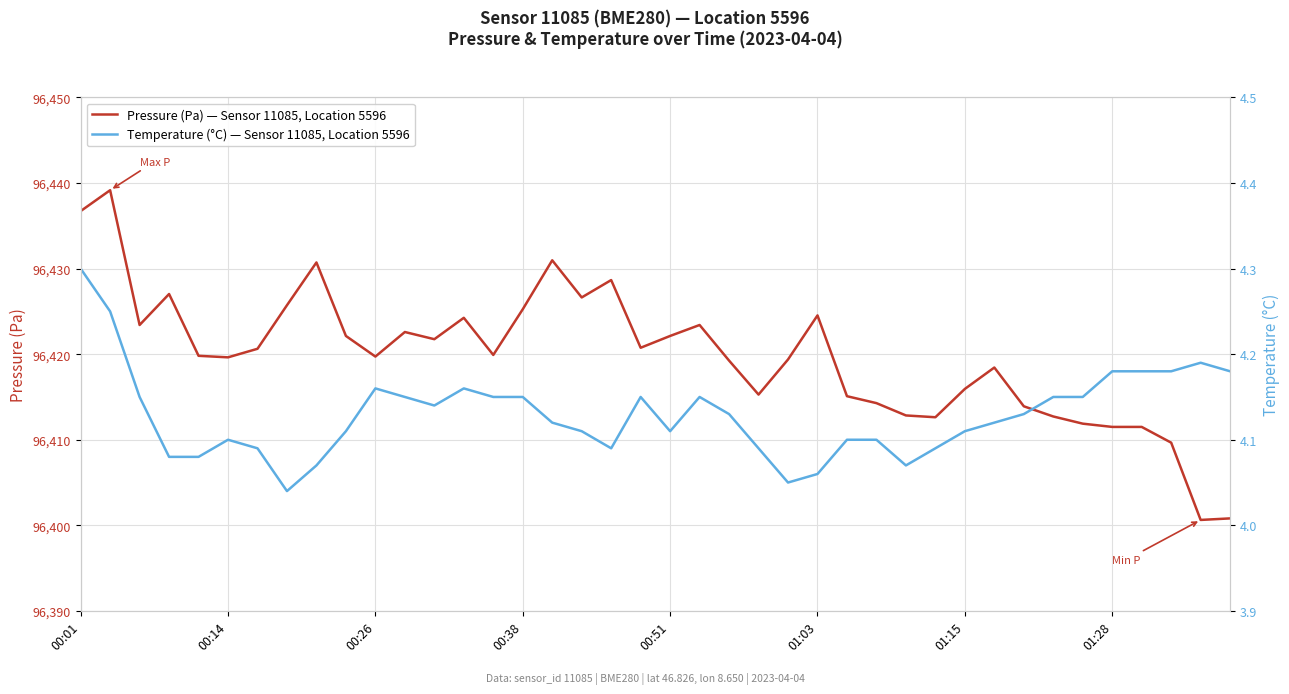

What is the lowest value of the Pressure (Pa) — Sensor 11085, Location 5596 series?

96400.6